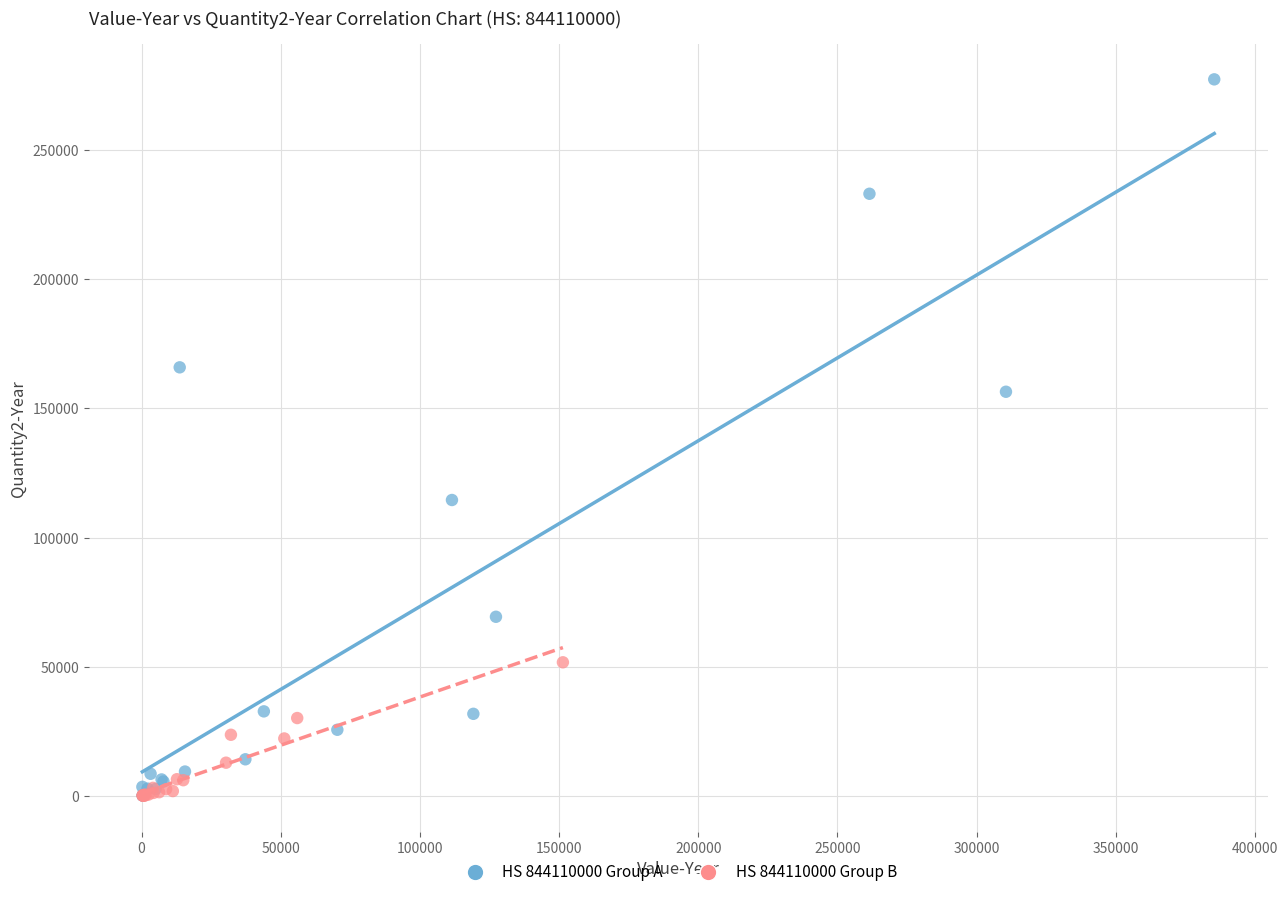

Which series reaches the maximum Y coordinate?

HS 844110000 Group A